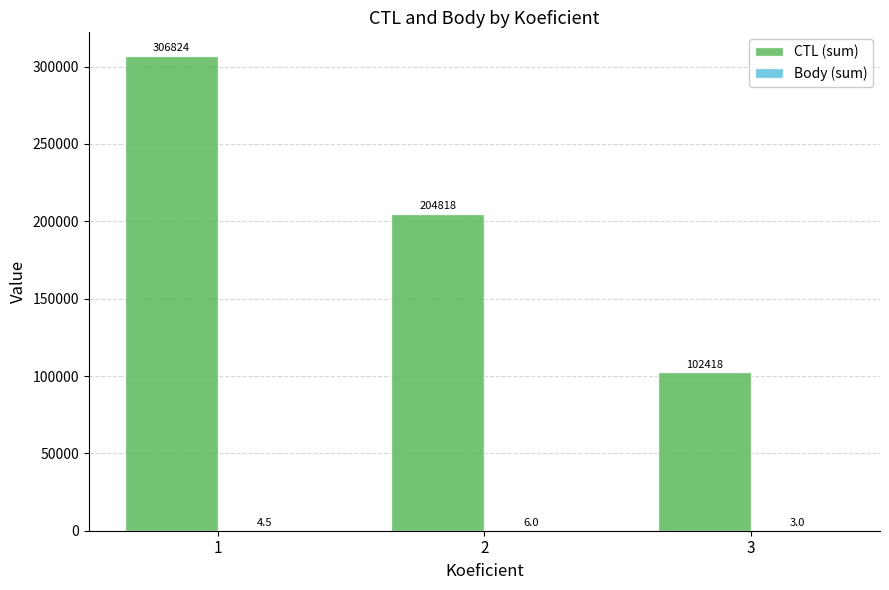

True or false: CTL (sum) has a value of 204818.0 at 2.

True